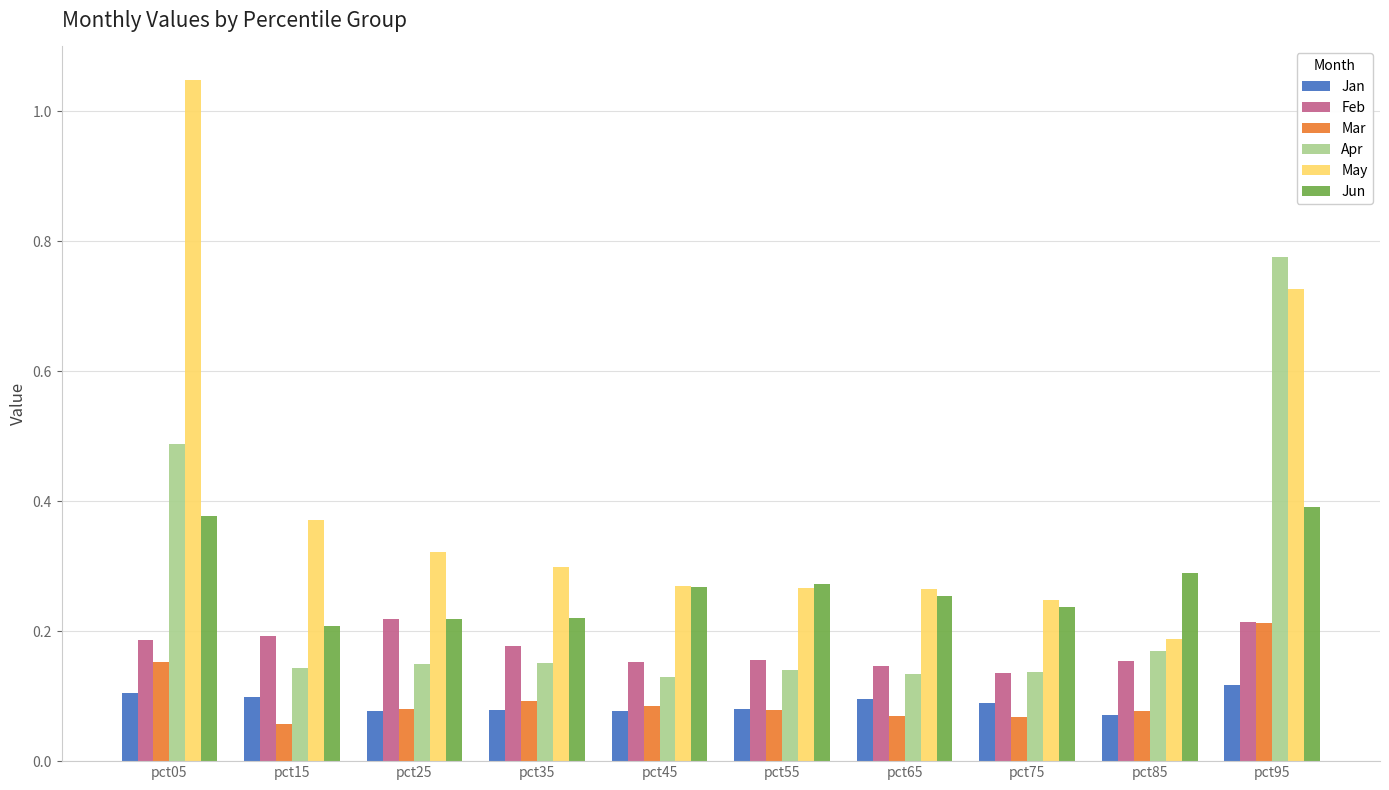

At which label does May reach its peak?

pct05